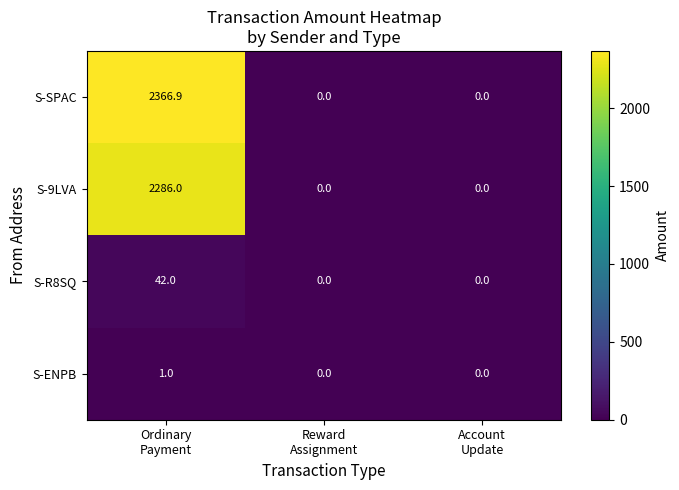

How many values in S-9LVA are above zero?

1